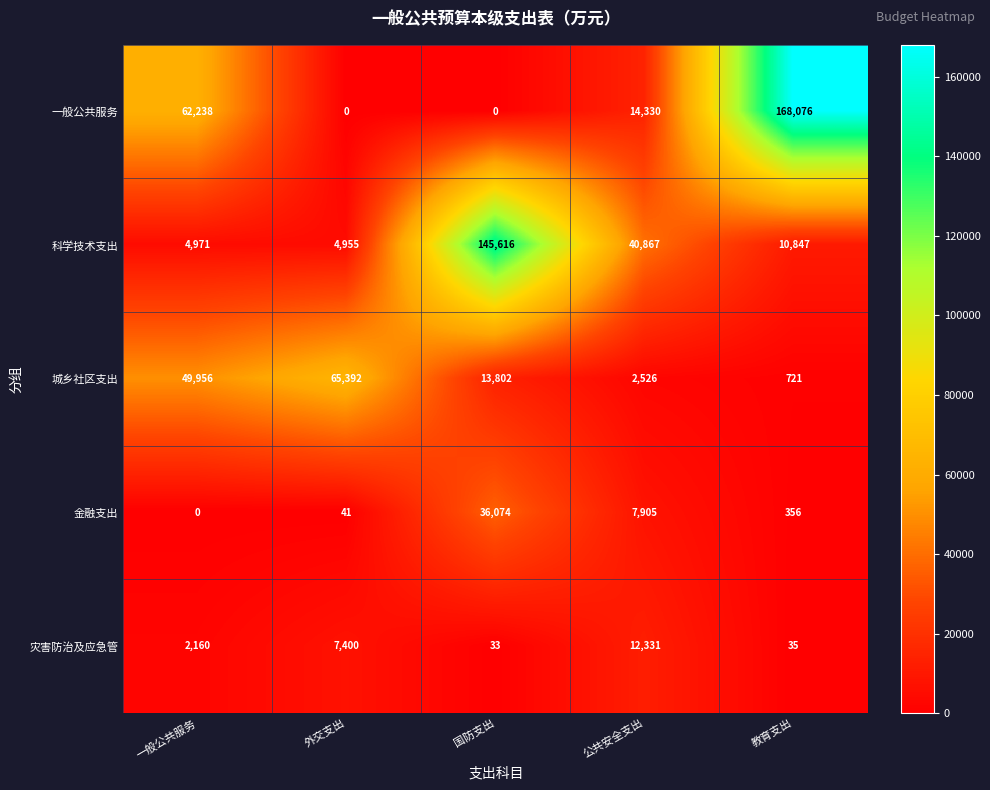

What is the average value of the 灾害防治及应急管 series?

4392